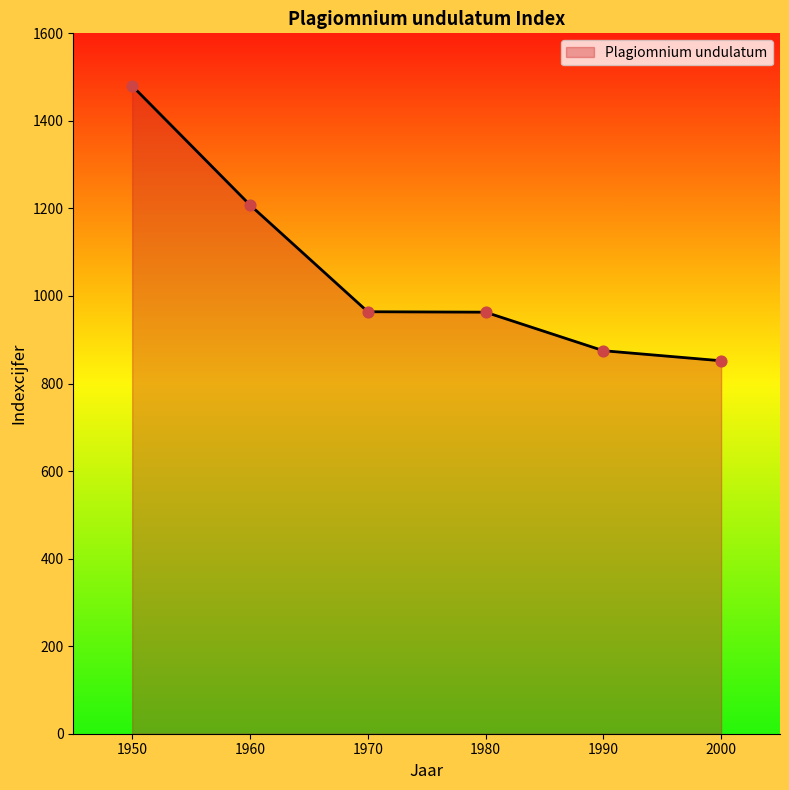

Approximately how many times larger is the value at 1990 compared to 1950?

0.6